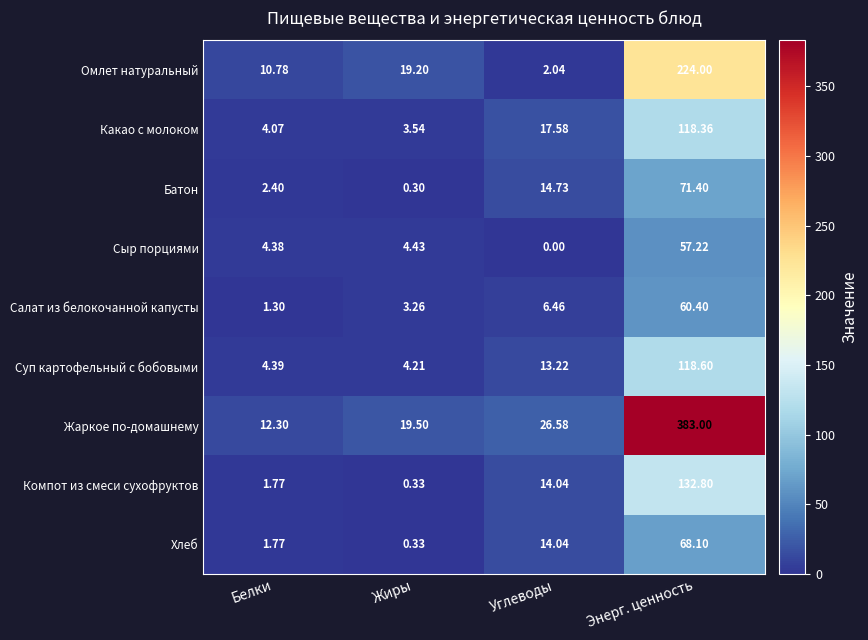

At which label does Жаркое по-домашнему reach its minimum?

Белки